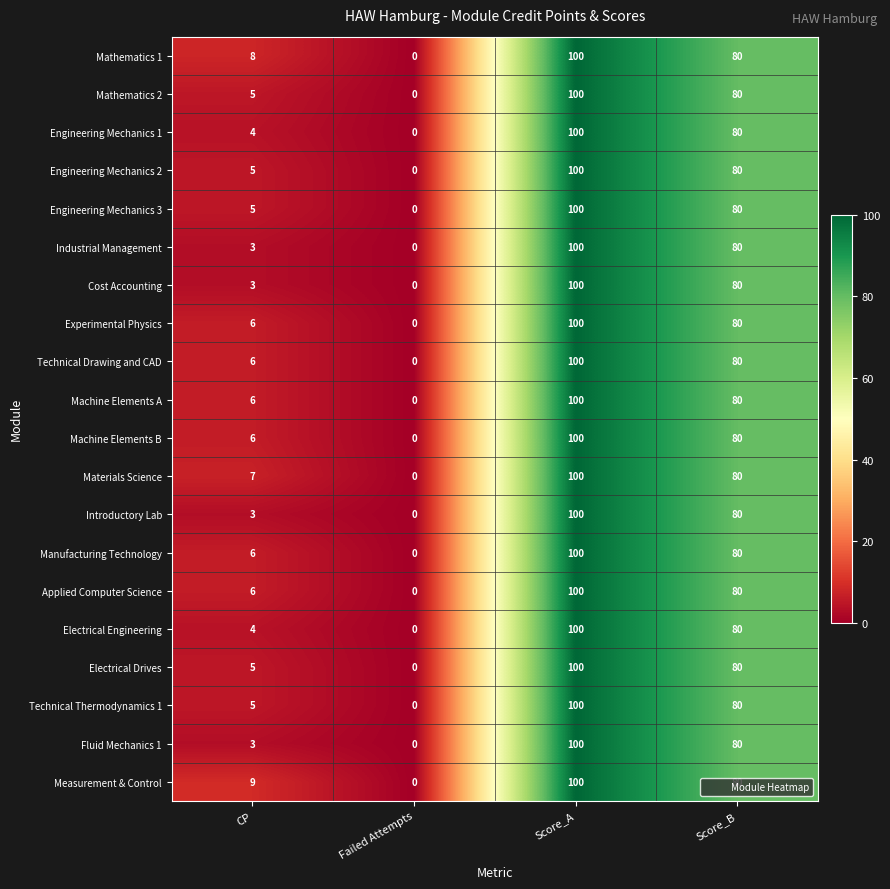

What is the difference between the highest and lowest values at CP?

6